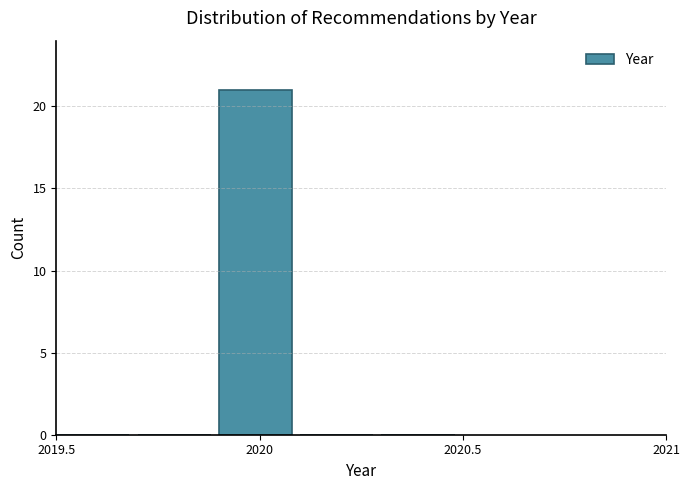

What is the height of the bar covering 2019.9 to 2020.1 on the x-axis? The values are not printed on the chart, so give them approximately, as read against the axis.

21